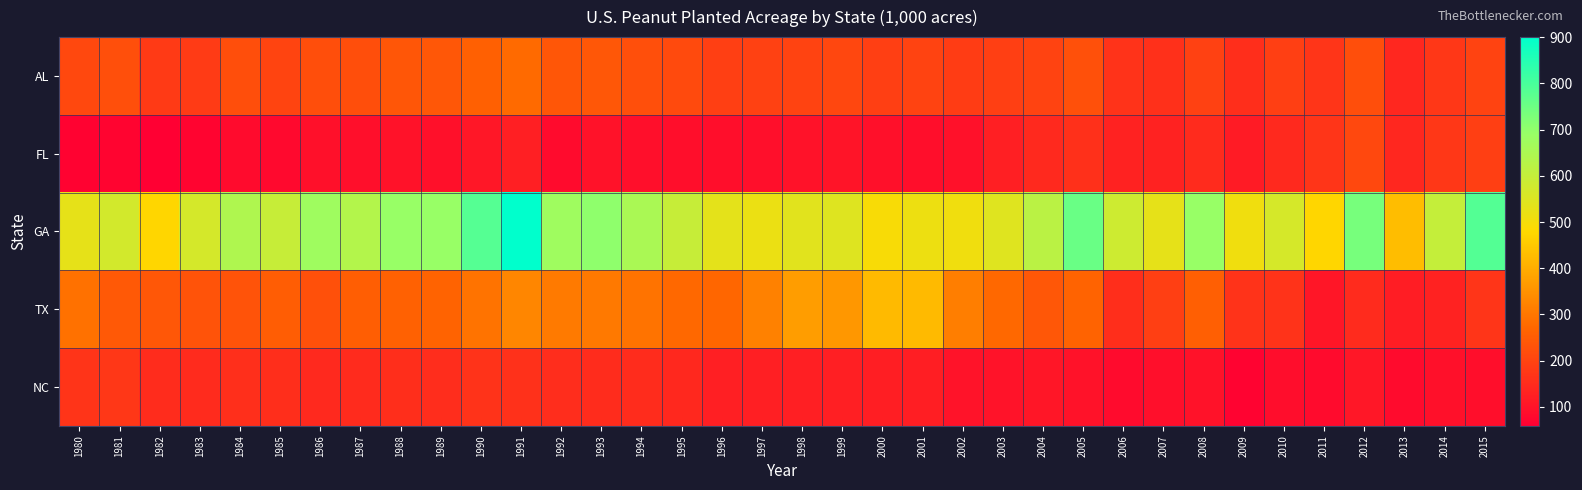

Which series has the largest total across all categories?

GA